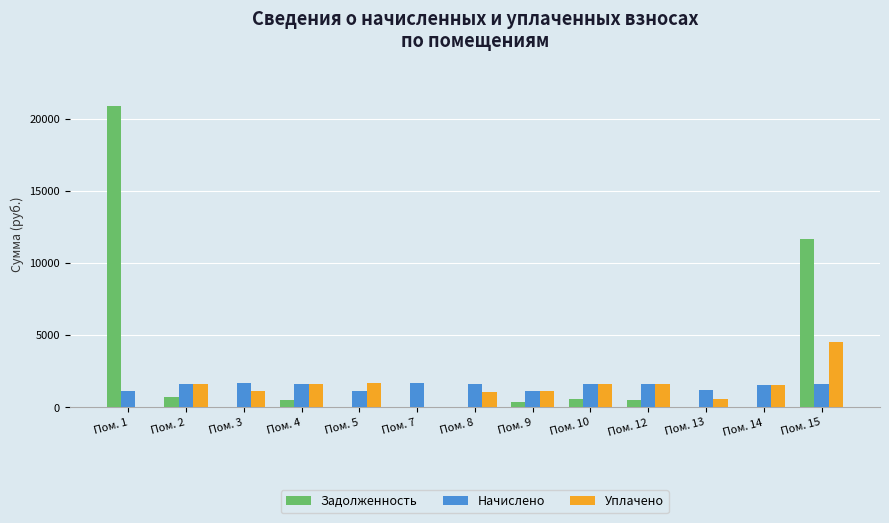

Is it true that Уплачено equals 1648.1 at Пом. 12?

True